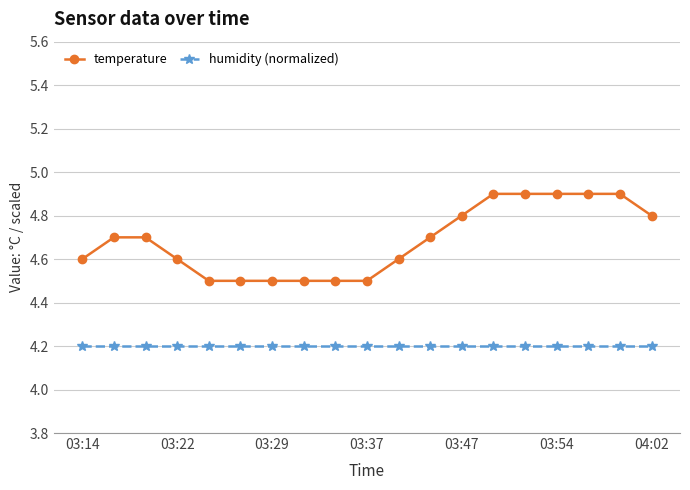

What is the minimum value shown in the chart?

4.2